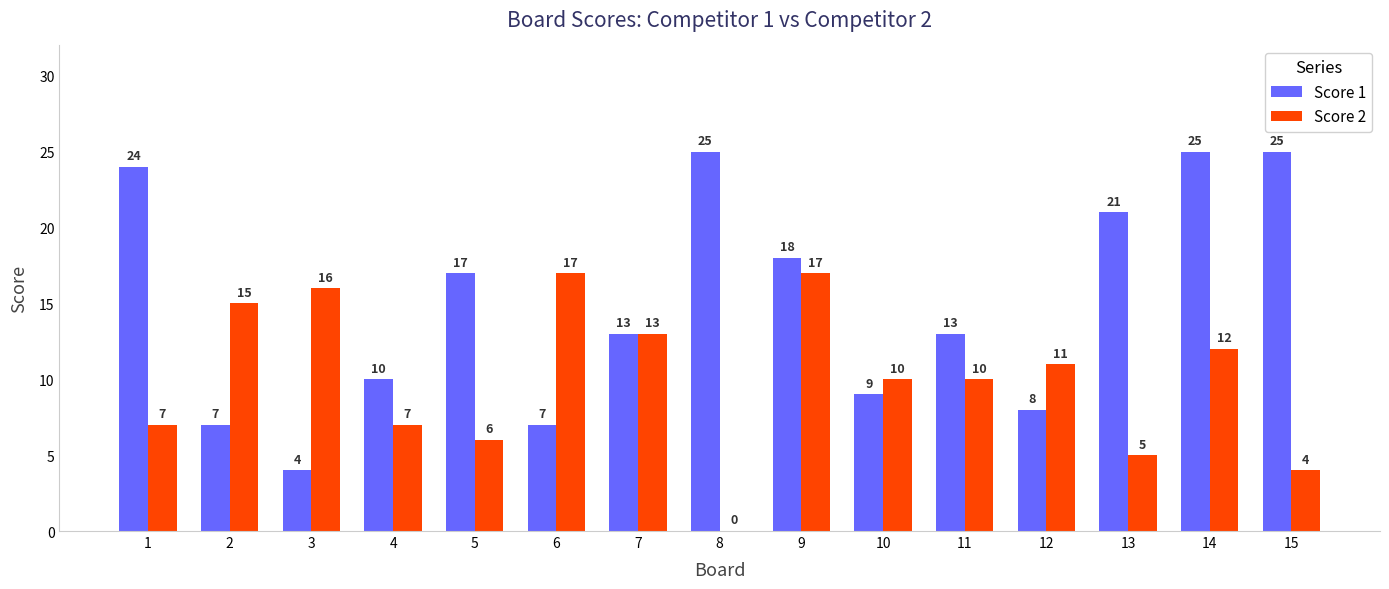

At which category is the sum across all series the highest?

14